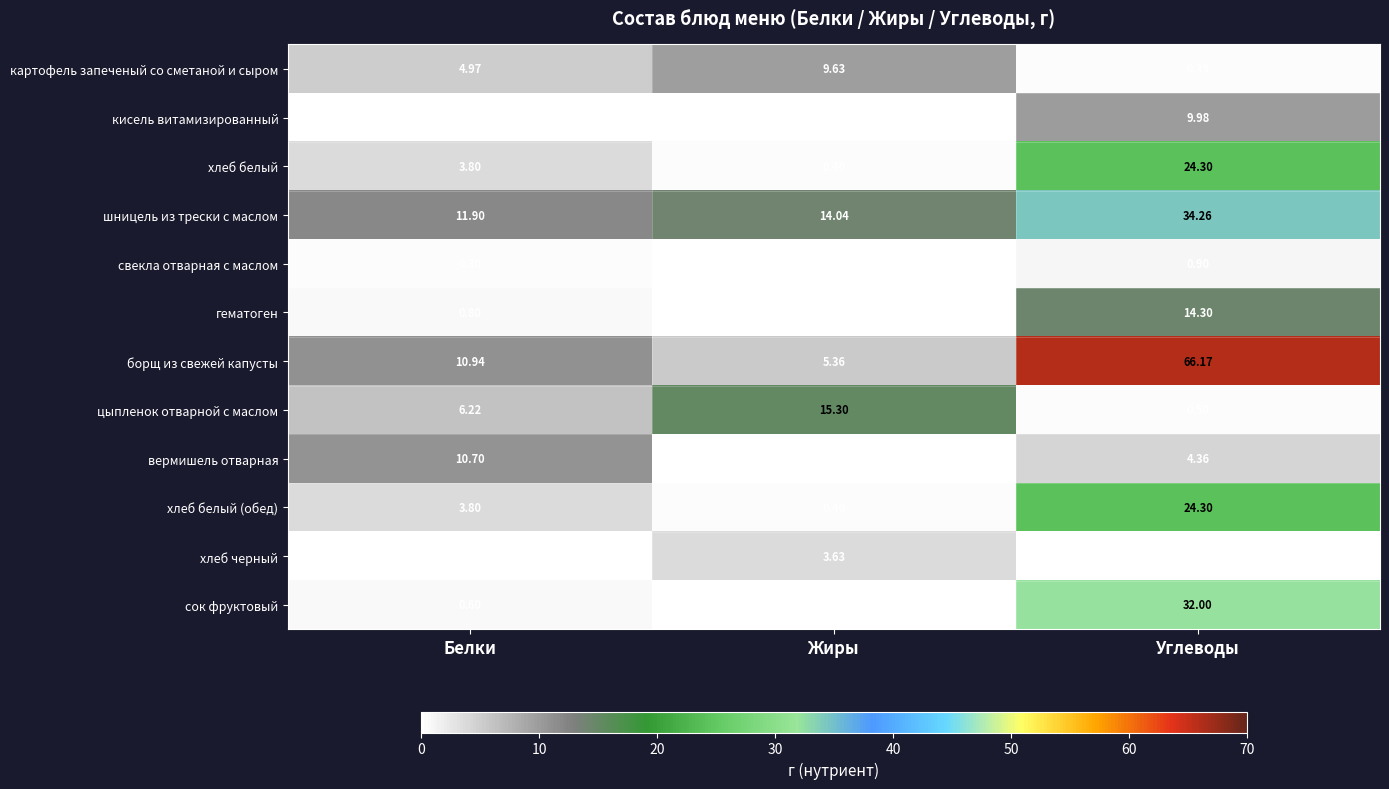

At which category is the sum across all series the highest?

Углеводы